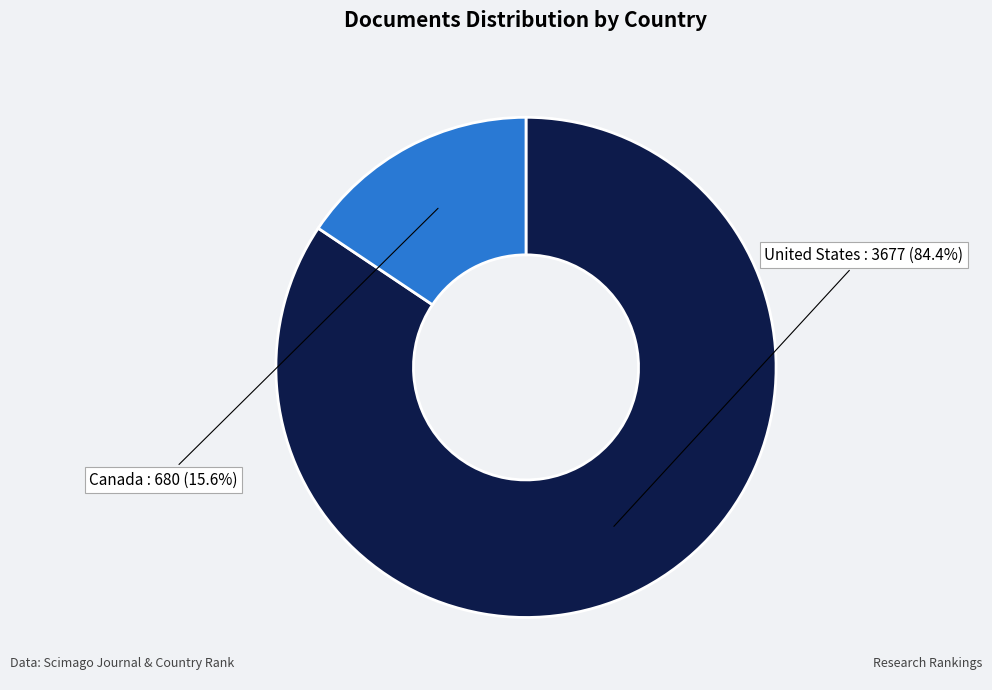

Which slice is the largest?

United States